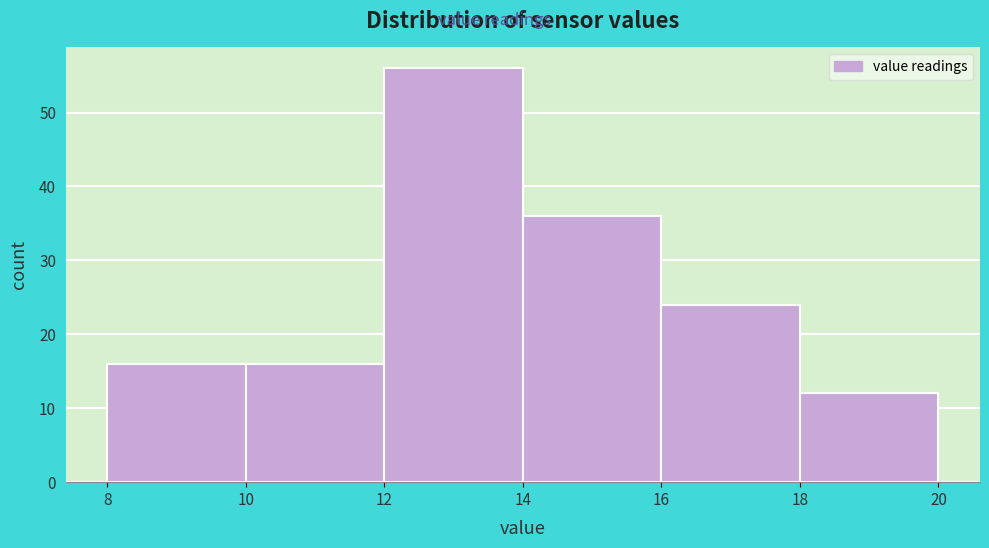

Reading left to right, list every bar in this chart as the range it spans on the x-axis followed by its height. The values are not printed on the chart, so give them approximately, as read against the axis.

8 to 10: 16
10 to 12: 16
12 to 14: 56
14 to 16: 36
16 to 18: 24
18 to 20: 12